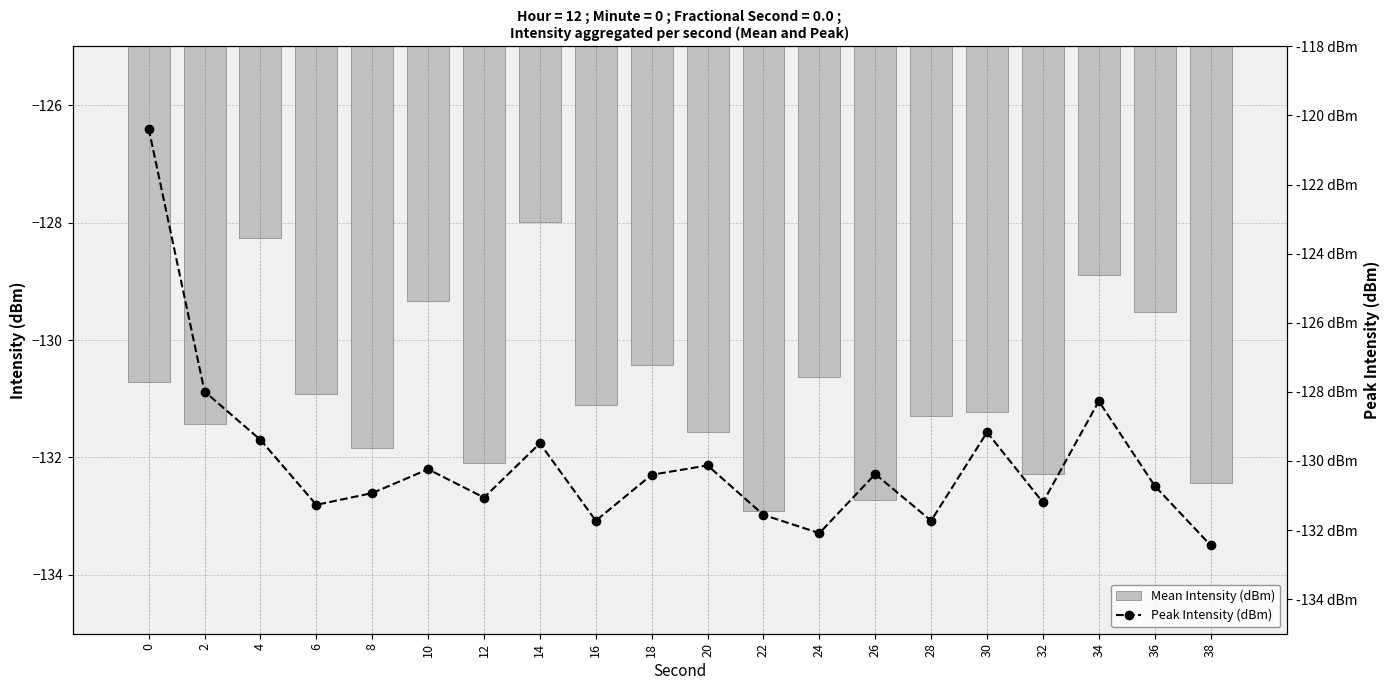

What is the spread (max minus min) of values at 8?

0.9